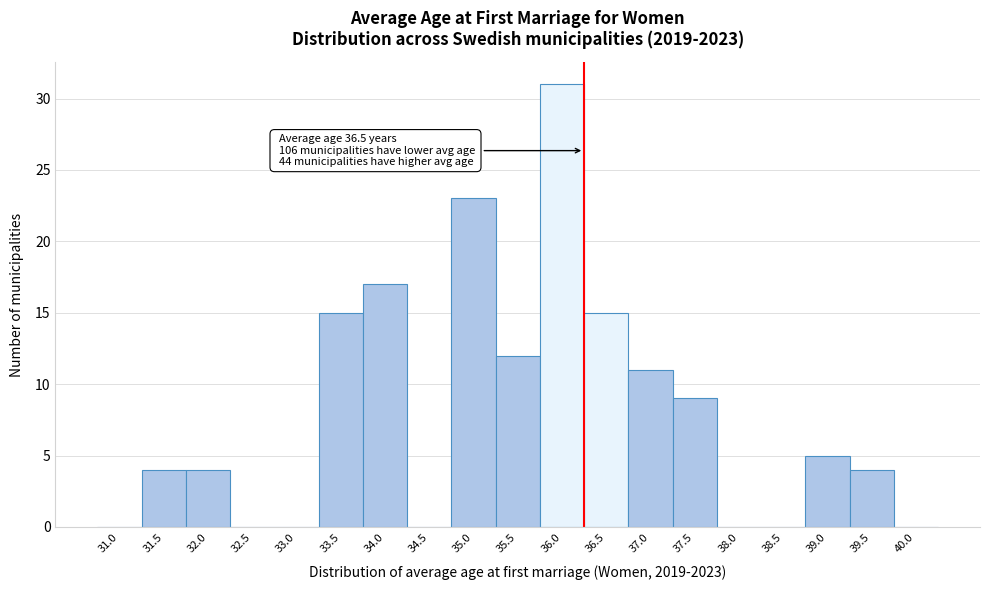

Reading left to right, list all the values displayed in this chart.

31.0=0	31.5=4	32.0=4	32.5=0	33.0=0	33.5=15	34.0=17	34.5=0	35.0=23	35.5=12	36.0=31	36.5=15	37.0=11	37.5=9	38.0=0	38.5=0	39.0=5	39.5=4	40.0=0